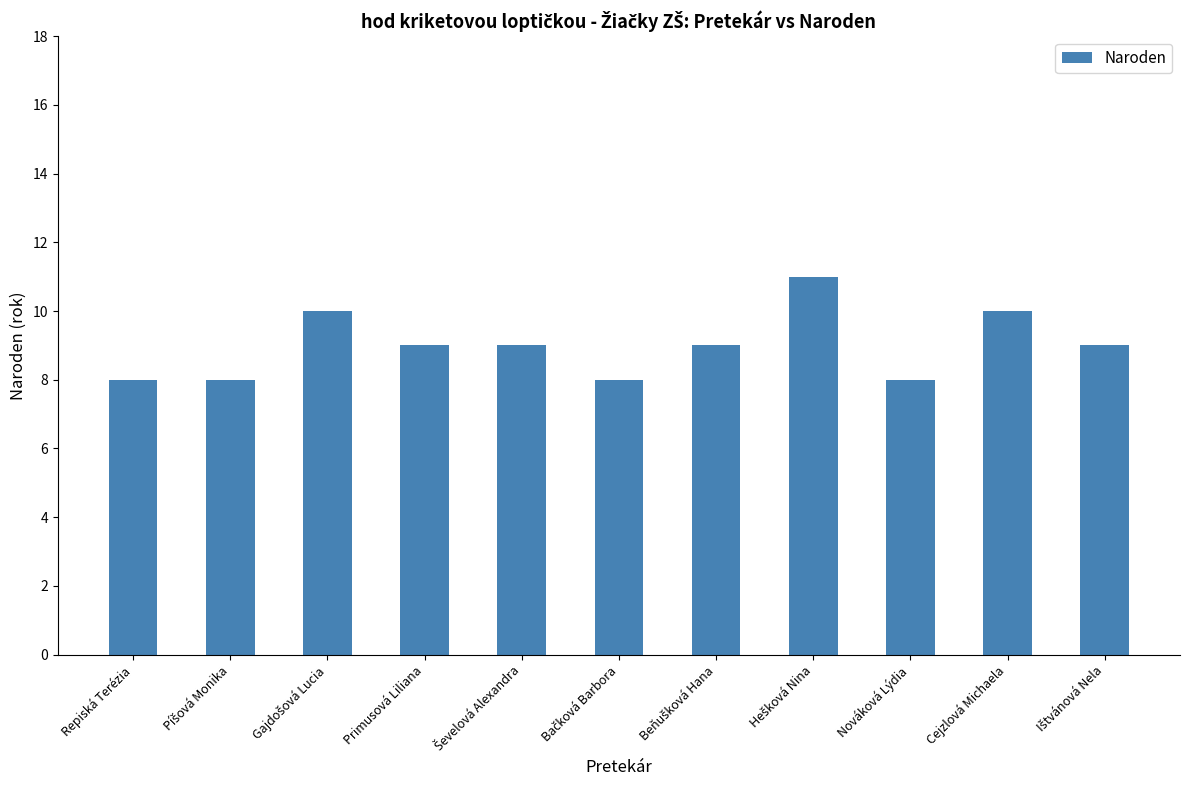

What is the average value?

9